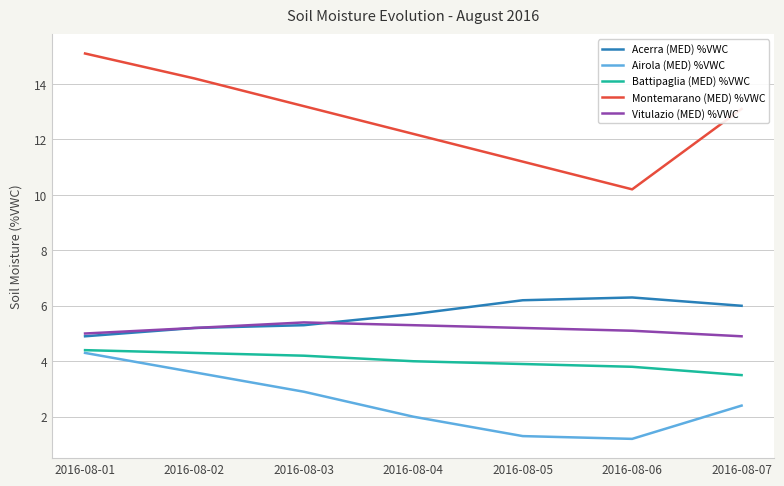

True or false: Acerra (MED) %VWC and Montemarano (MED) %VWC intersect in this chart.

False